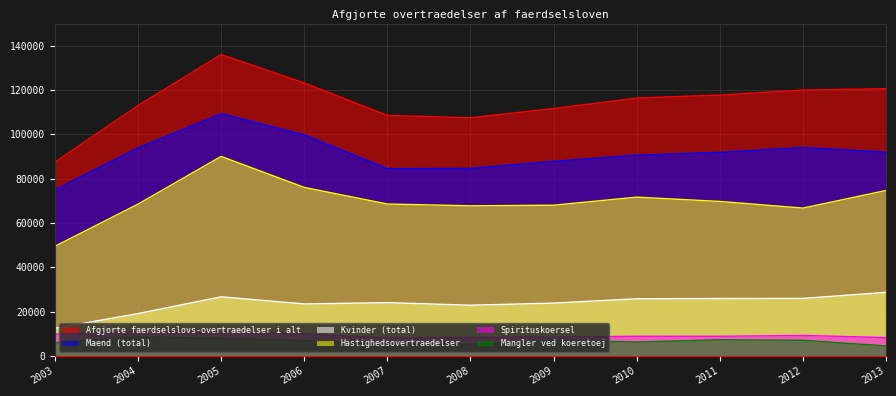

The Mangler ved koeretoej series shows 6888 at 2006. True or false?

True